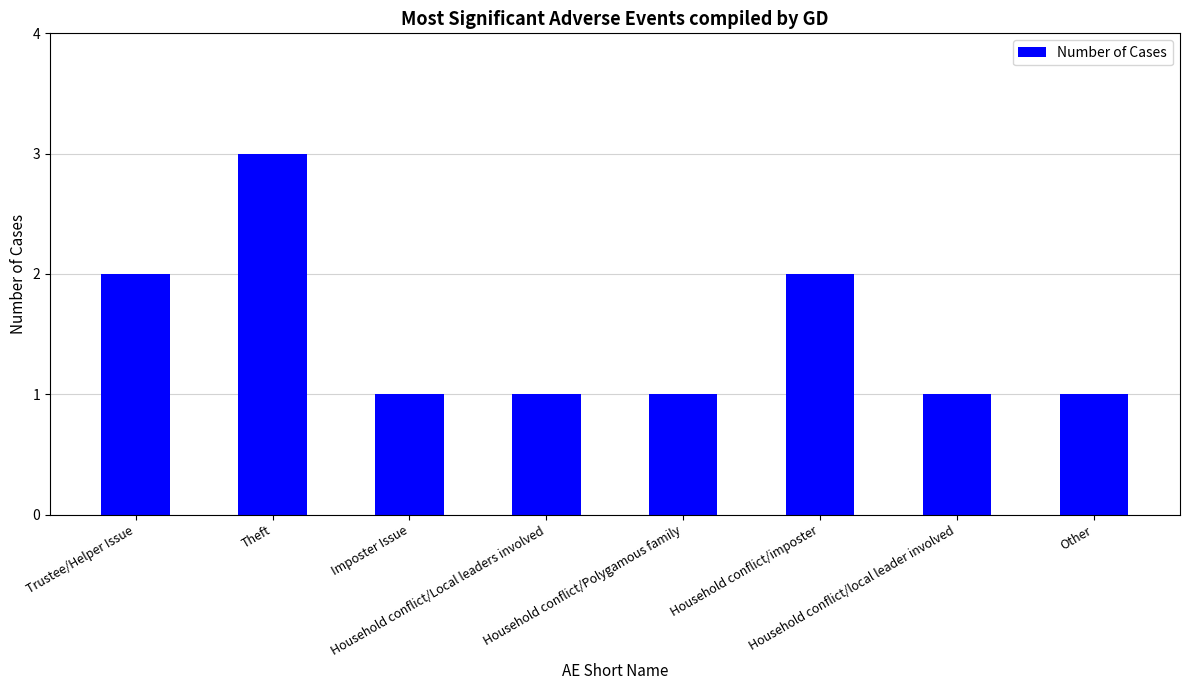

Approximately how many times larger is the value at Trustee/Helper Issue compared to Household conflict/imposter?

1.0